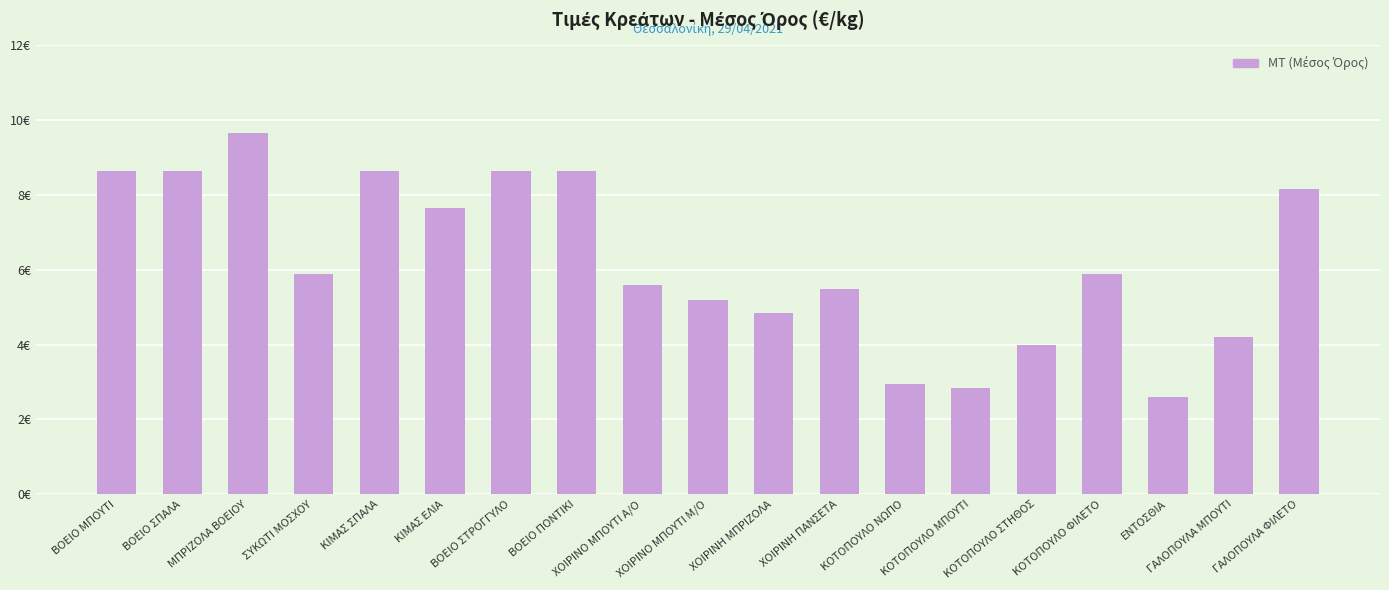

Are the bars horizontal?

No